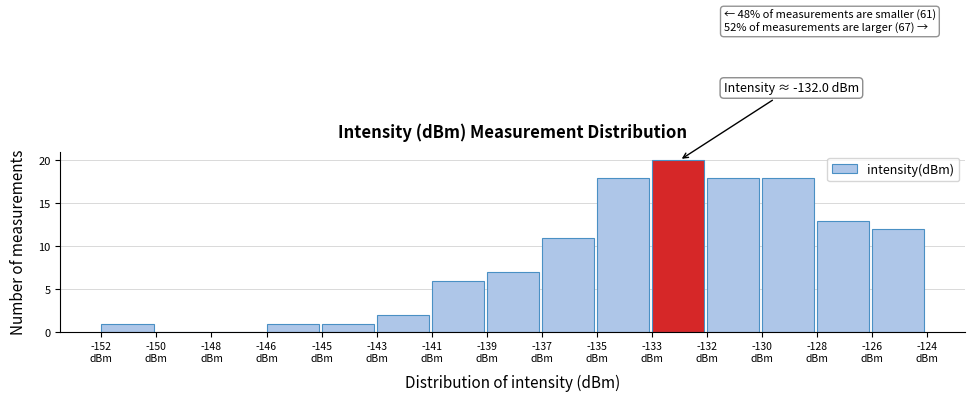

What is the maximum value shown in the chart?

20